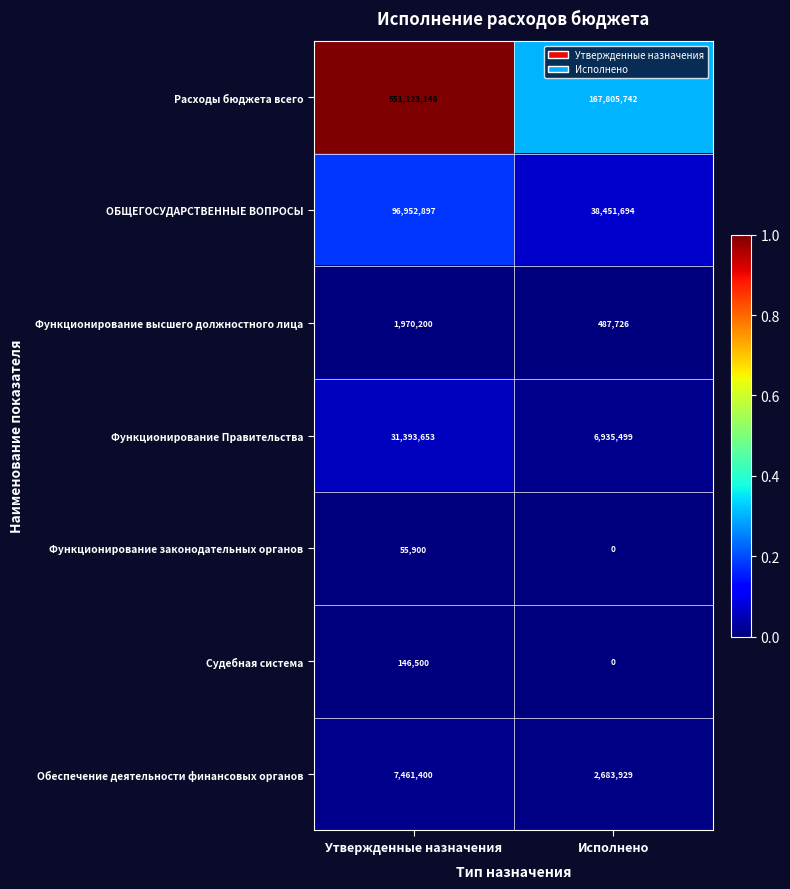

The Функционирование высшего должностного лица series shows 1970200 at Утвержденные назначения. True or false?

True